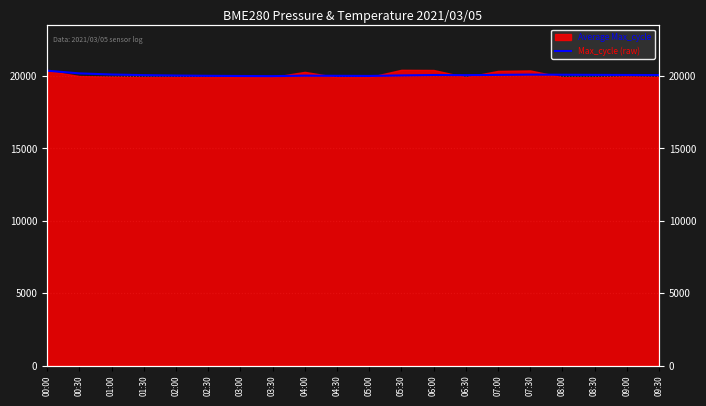

What is the difference between the values at 03:30 and 07:30?

106.3